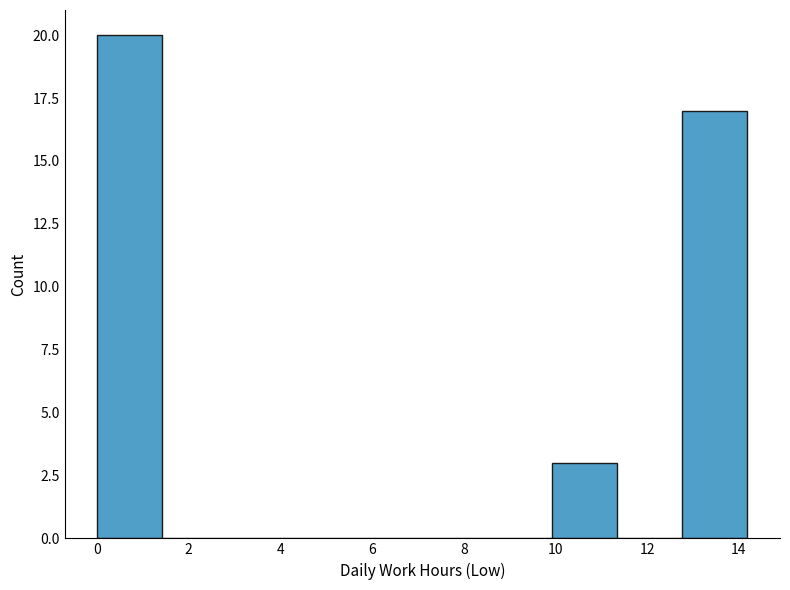

Reading left to right, list every bar in this chart as the range it spans on the x-axis followed by its height. Neither the bar edges nor the heights are printed on the chart, so give them approximately, as read against the axes.

0.0 to 1.4: 20
1.4 to 2.8: 0
2.8 to 4.2: 0
4.2 to 5.6: 0
5.6 to 7.0: 0
7.0 to 8.6: 0
8.6 to 10.0: 0
10.0 to 11.4: 3
11.4 to 12.8: 0
12.8 to 14.2: 17